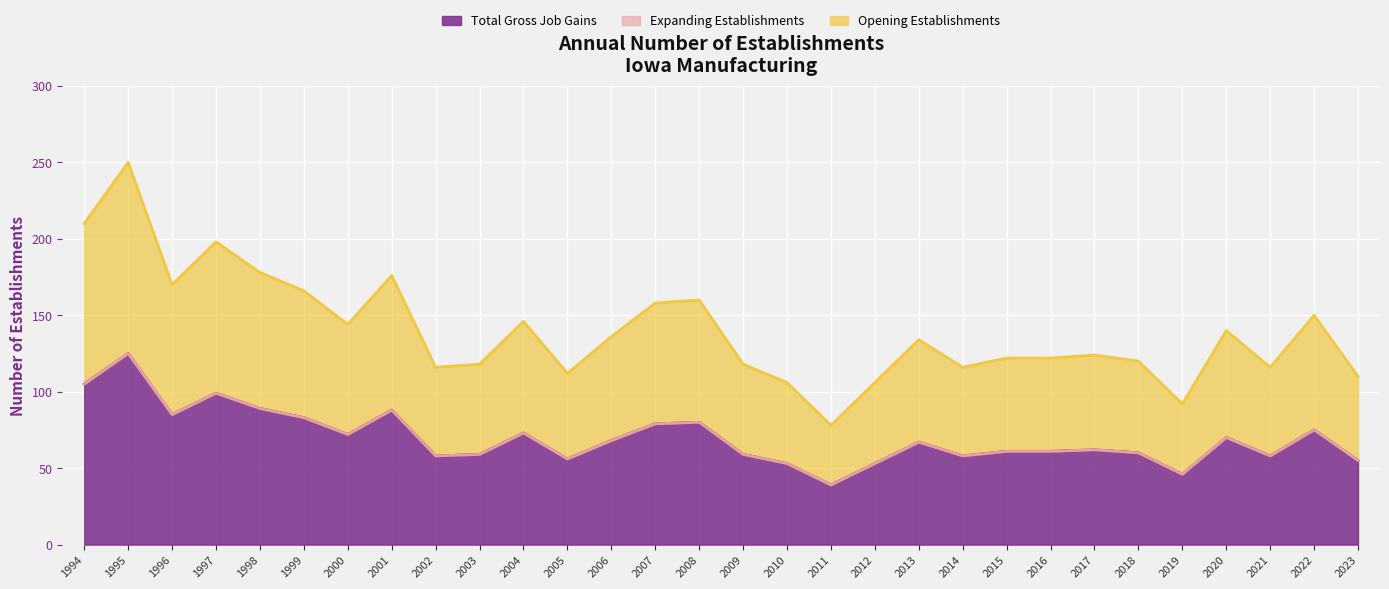

What is the highest value of the Opening Establishments series?

125